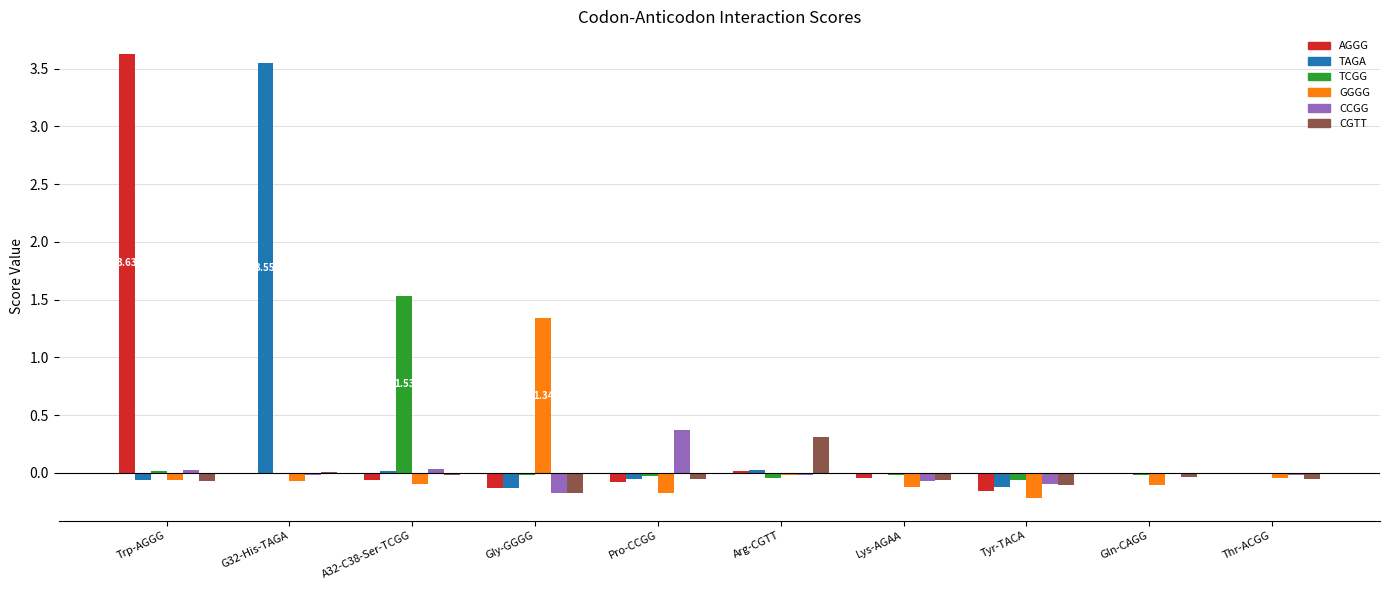

Which series has the largest range (max minus min)?

AGGG